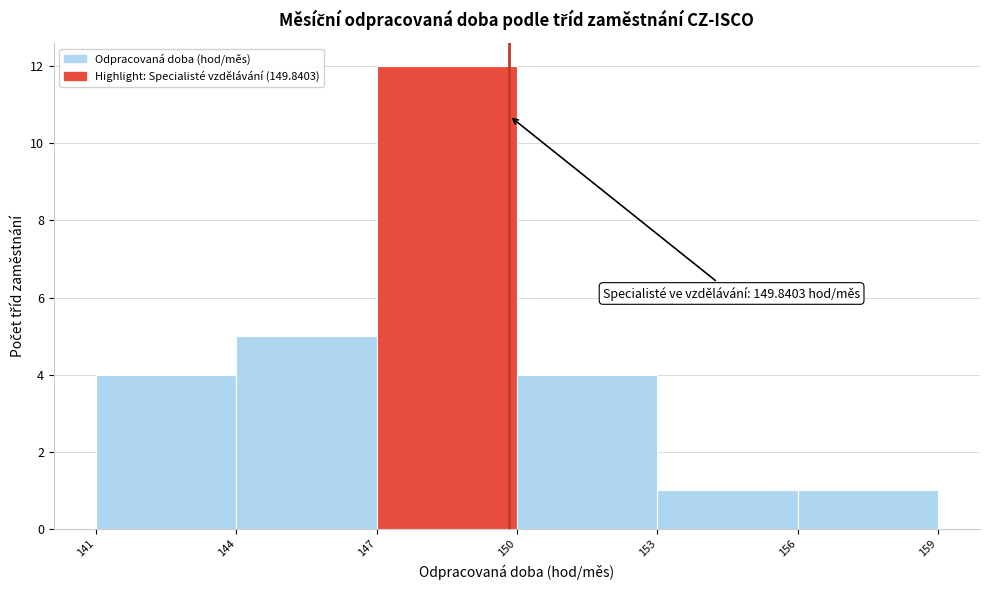

Over which range of the x-axis is the bar tallest?

147 to 150